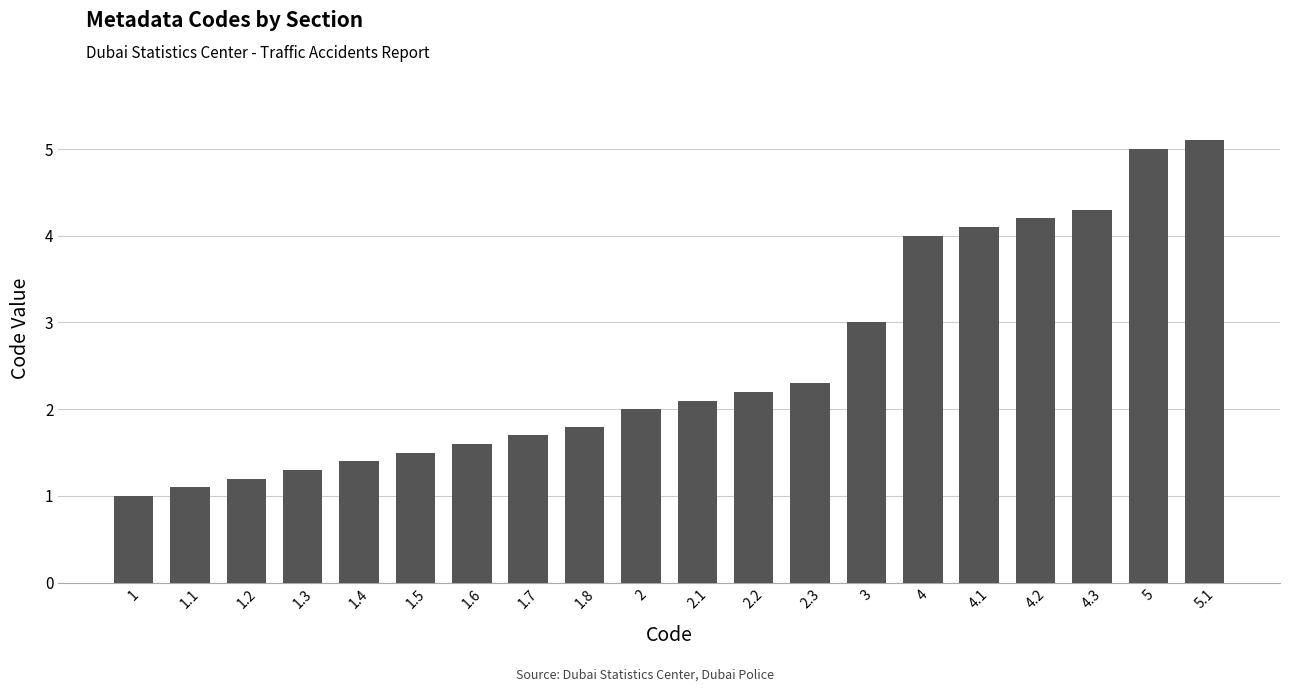

What is the greatest value displayed?

5.1